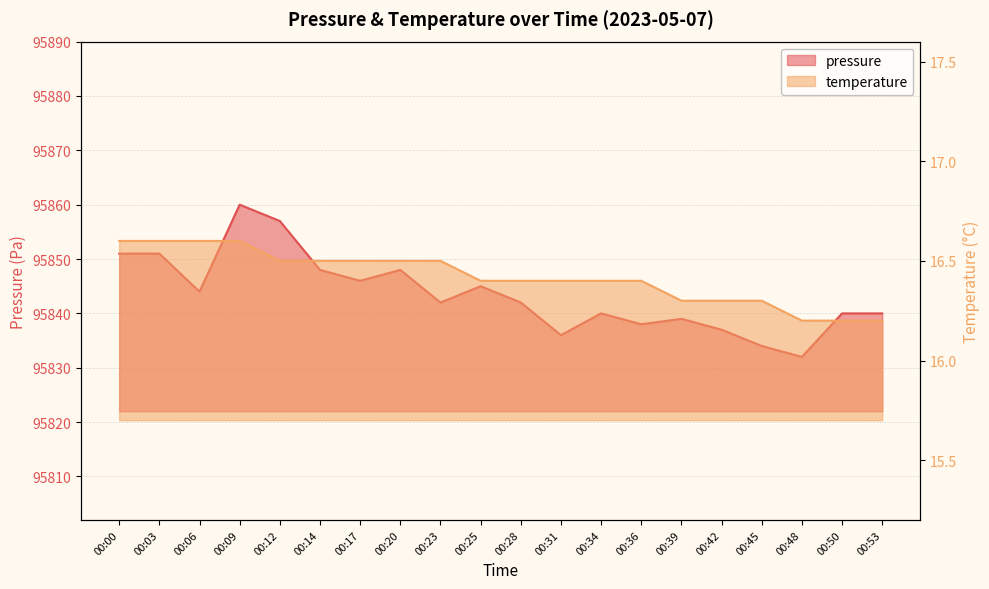

In pressure, how many points are higher than both neighbors (excluding endpoints)?

5